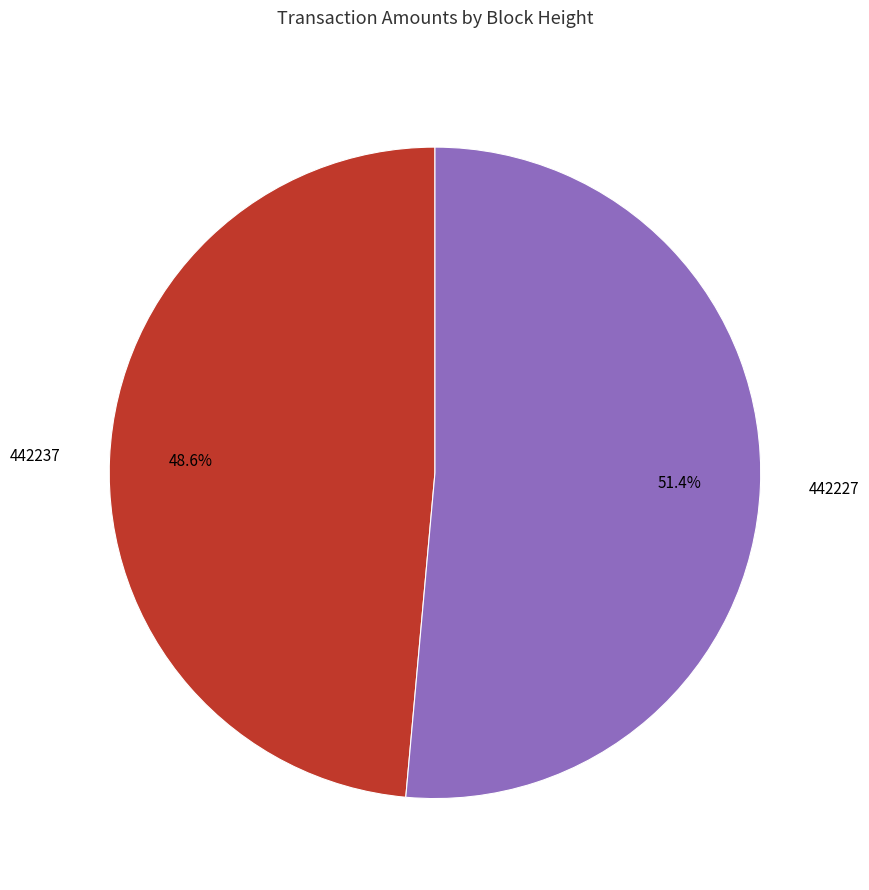

Count the number of slices in the pie.

2